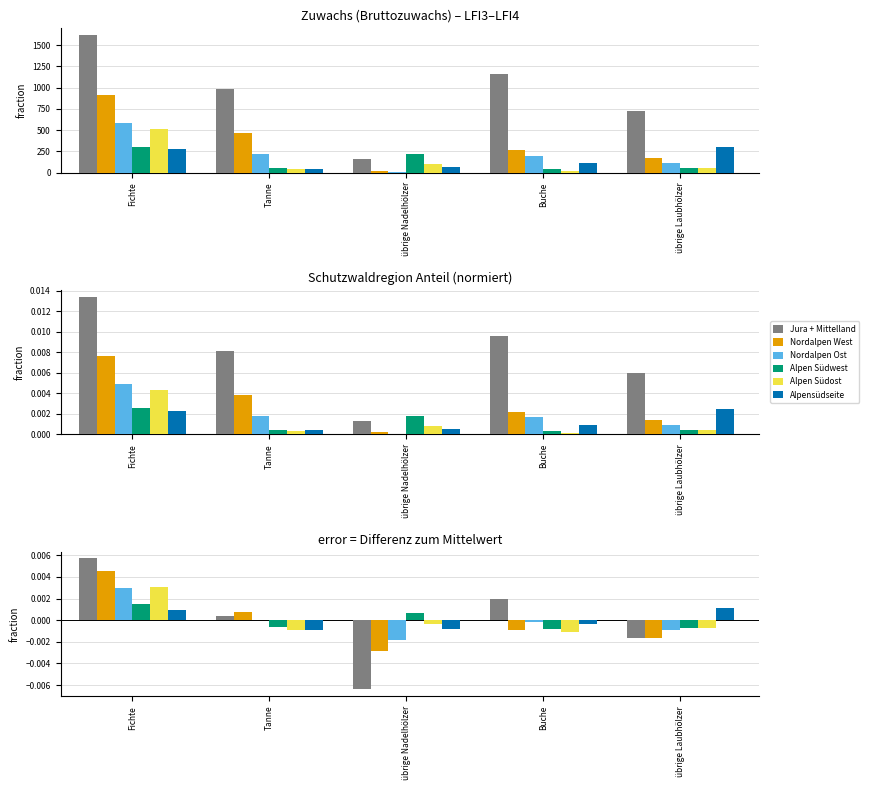

Which series has the largest total across all categories?

Jura + Mittelland